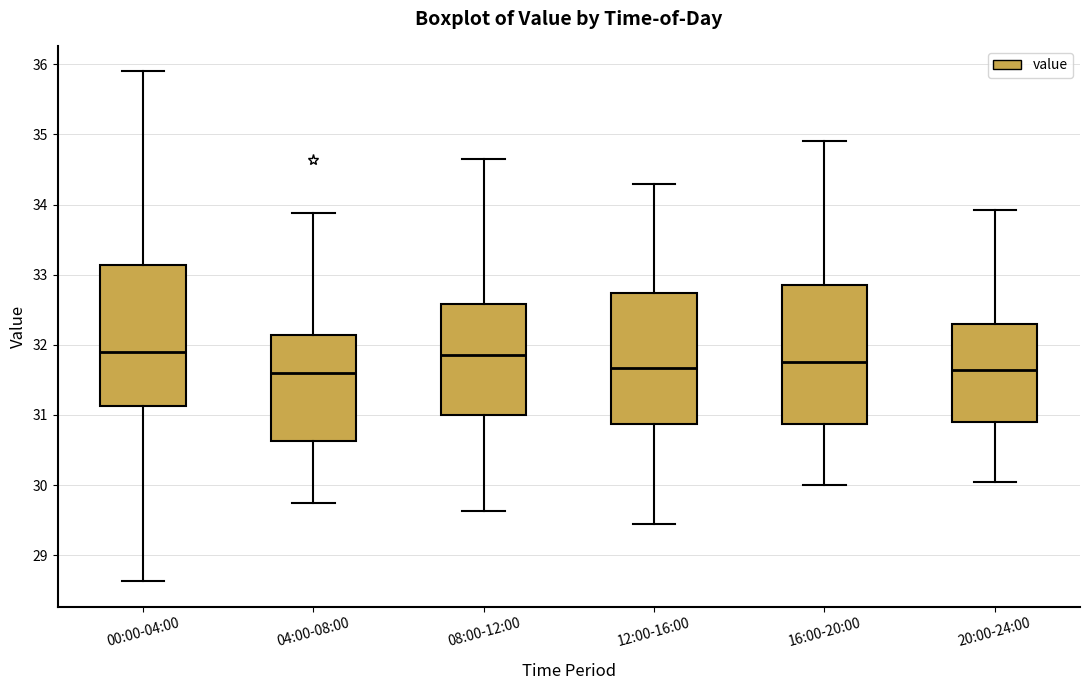

Where does the median line of the box for 04:00-08:00 sit on the y-axis? The values are not printed on the chart, so give them approximately, as read against the axis.

31.6